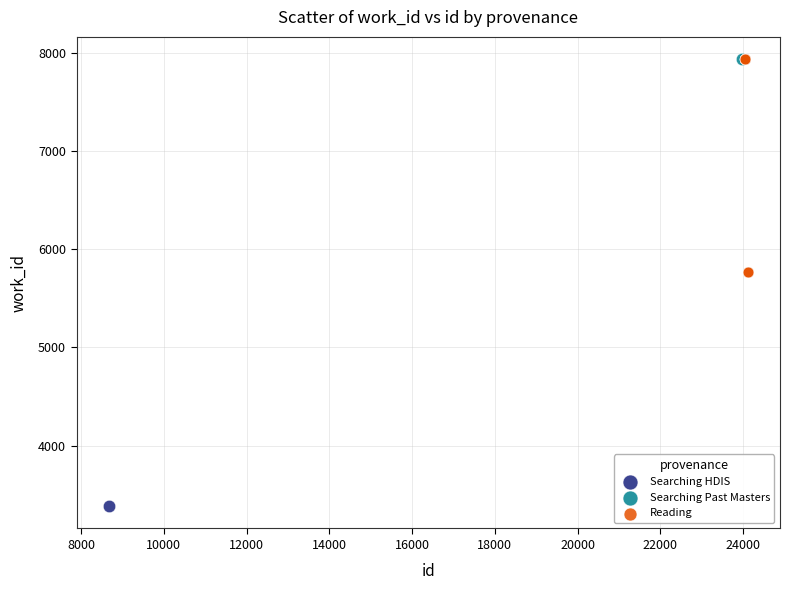

What are all the series names shown in the legend?

Searching HDIS, Searching Past Masters, Reading